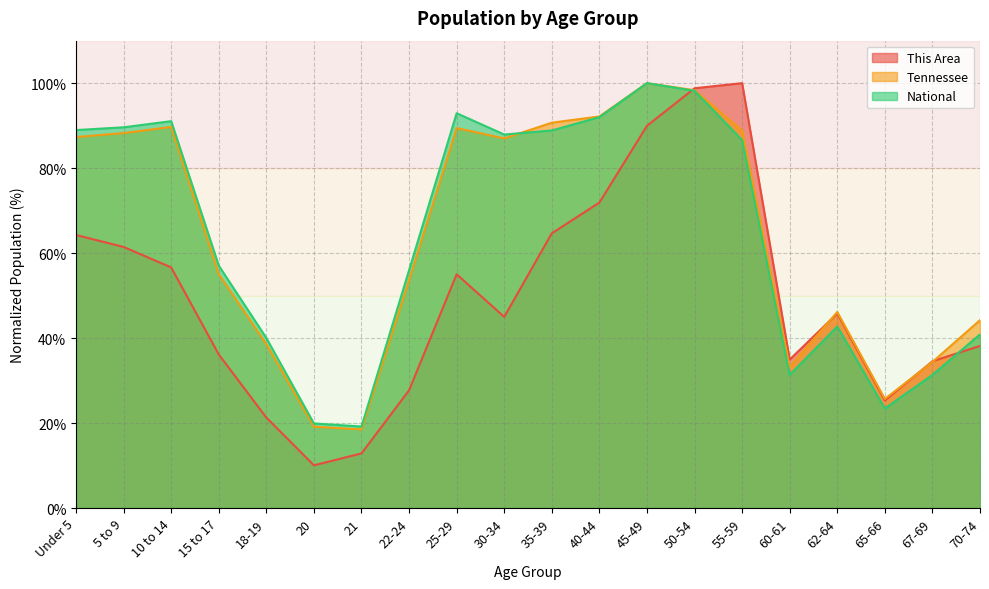

What are all the series names shown in the legend?

This Area, Tennessee, National